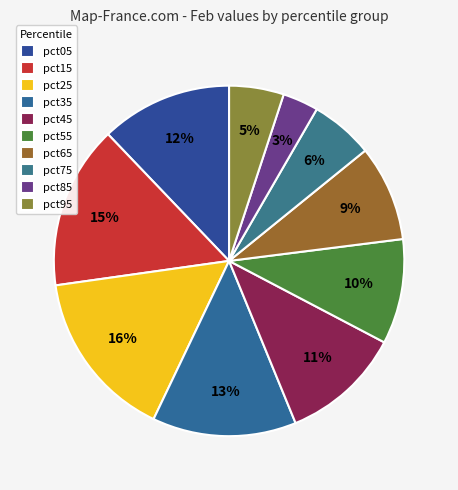

Is there a majority slice in this chart?

No